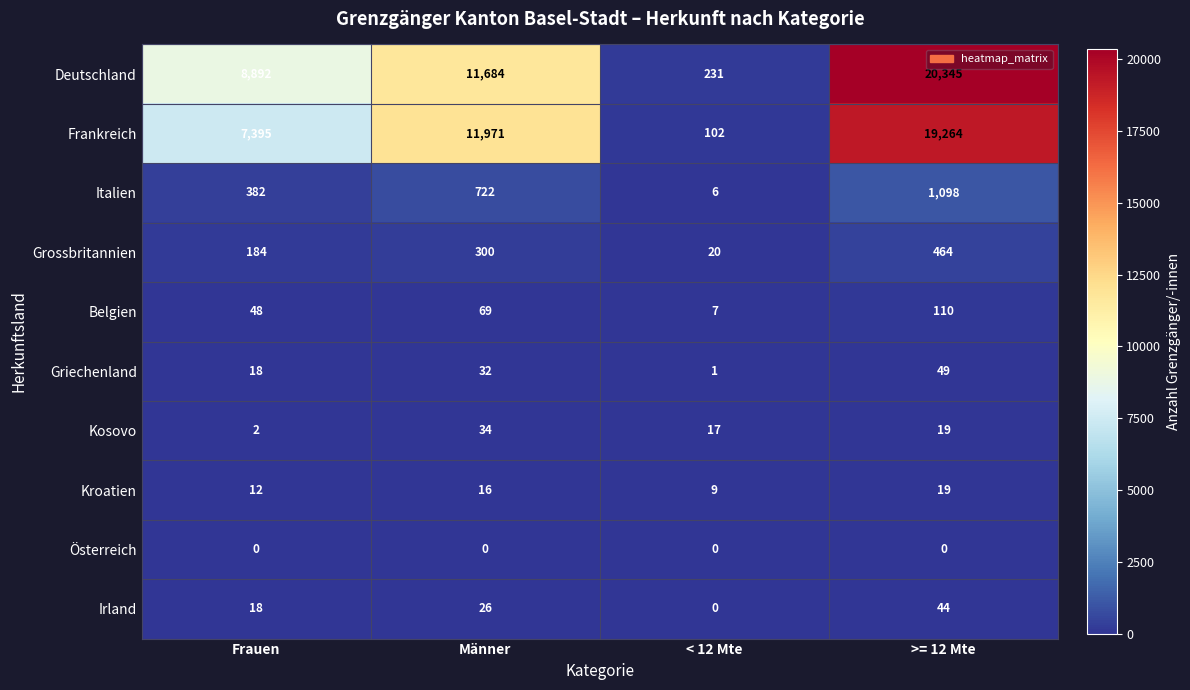

Between Frauen and Männer, which series saw the biggest shift?

Frankreich